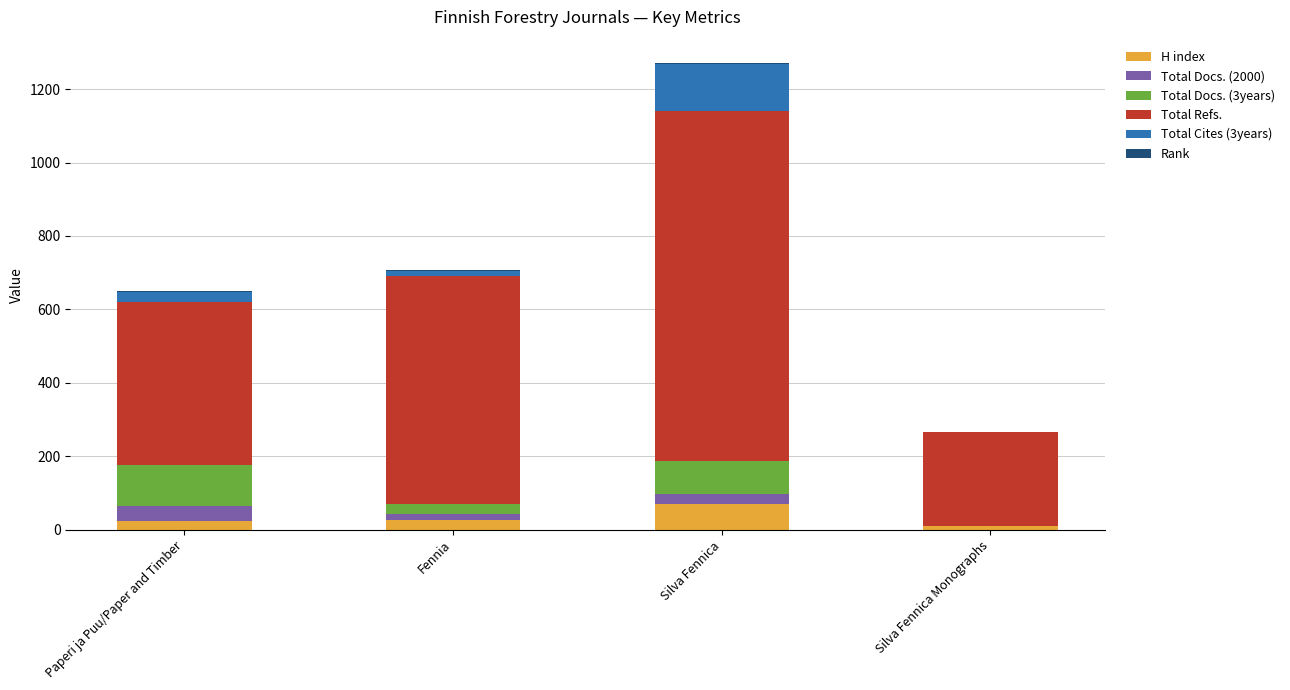

Which category has the highest value in the H index series?

Silva Fennica